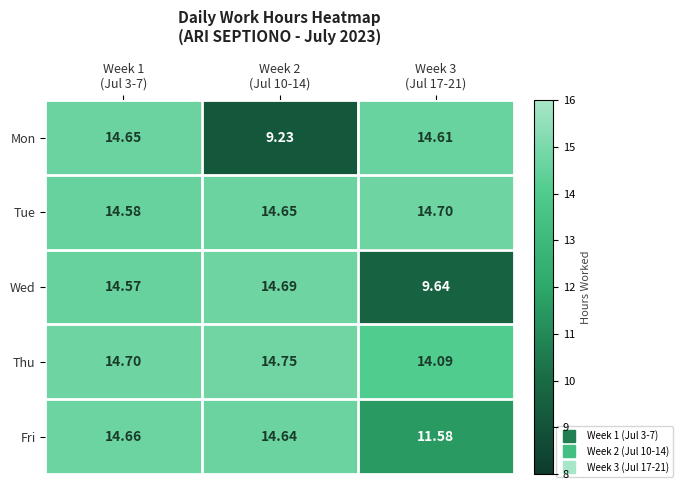

Which series has the widest spread of values?

Mon